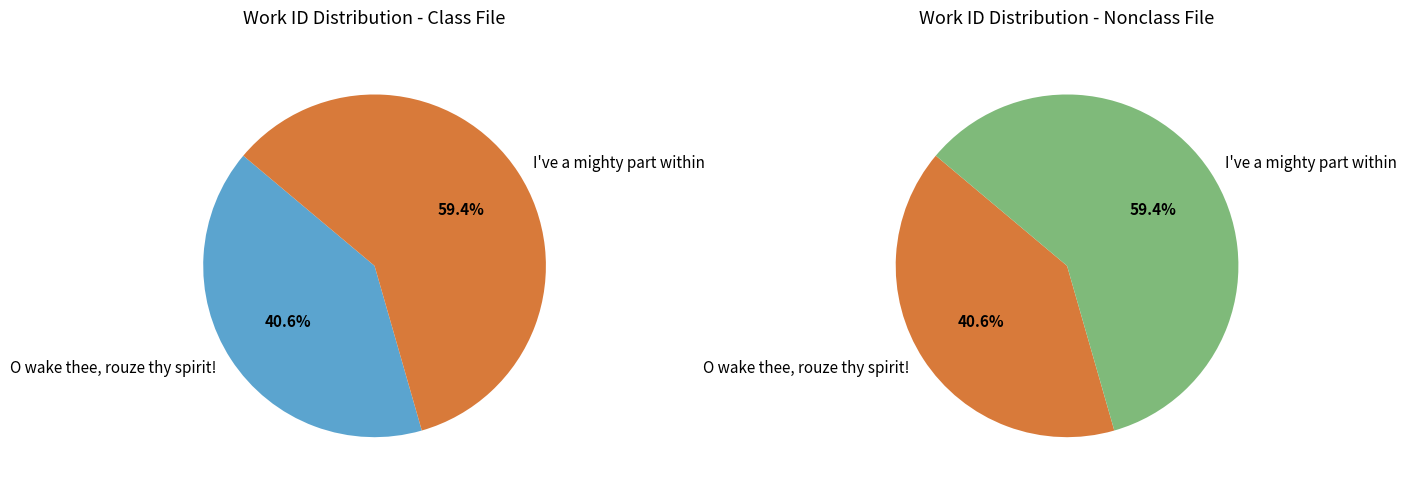

How many segments does this pie chart have?

2